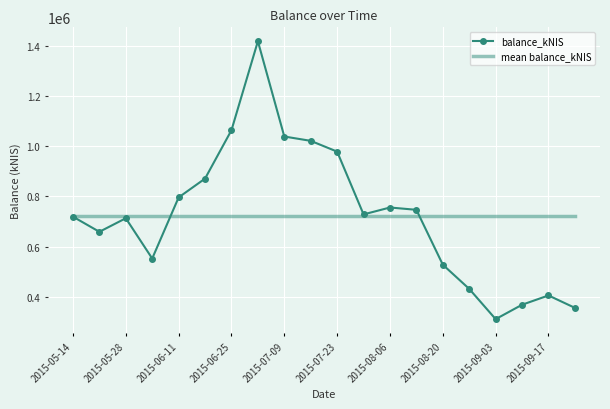

Which series has the largest range (max minus min)?

balance_kNIS